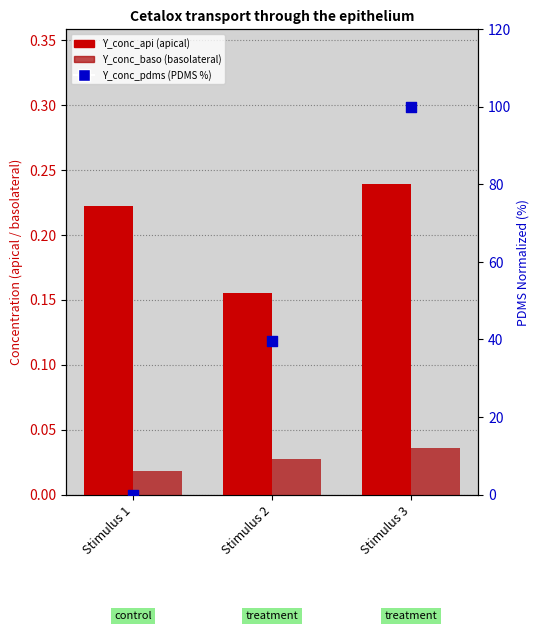

Is the value of Y_conc_pdms (PDMS, normalized %) at Stimulus 2 greater than the value of Y_conc_baso (basolateral) at Stimulus 1?

Yes